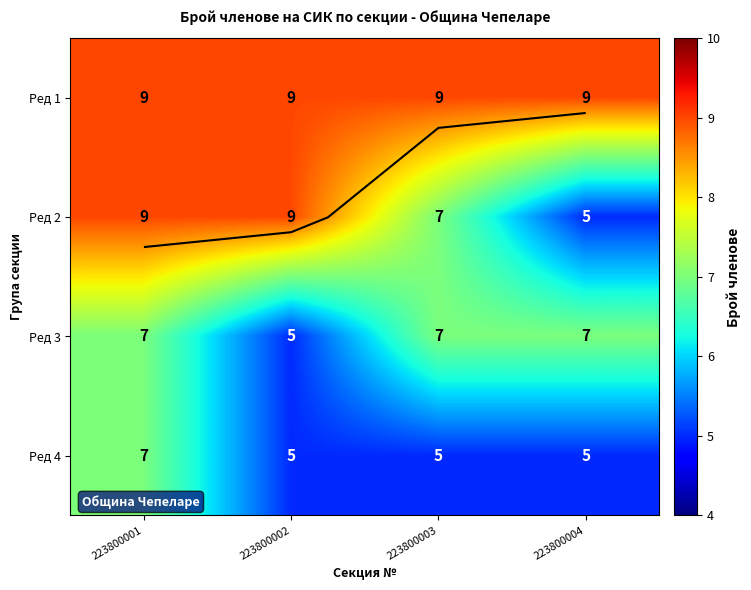

What is the maximum value for Ред 1?

9